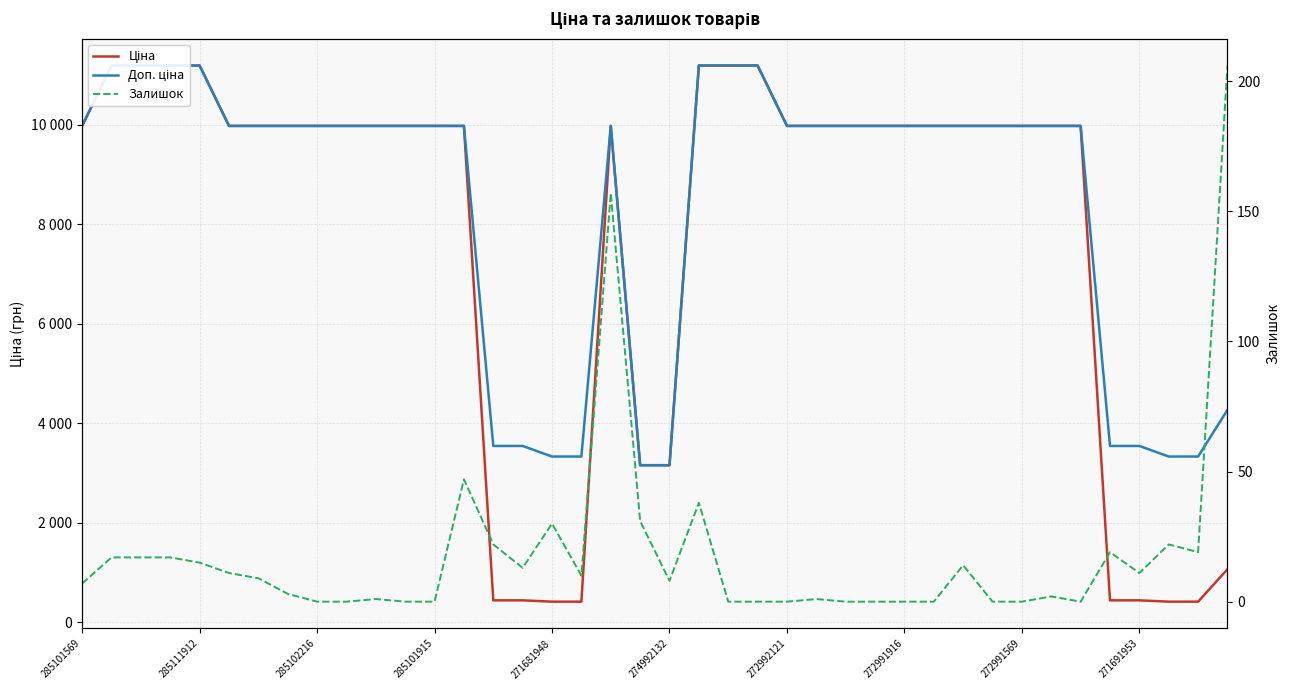

True or false: Доп. ціна has a value of 2037.2 at 274992132.

False